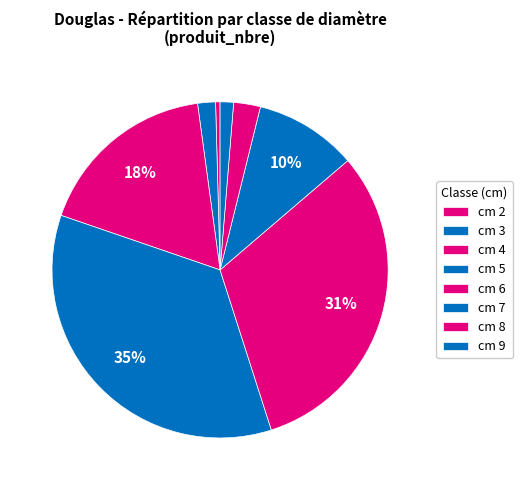

Do cm 5 and cm 2 together represent more than half of the pie?

No